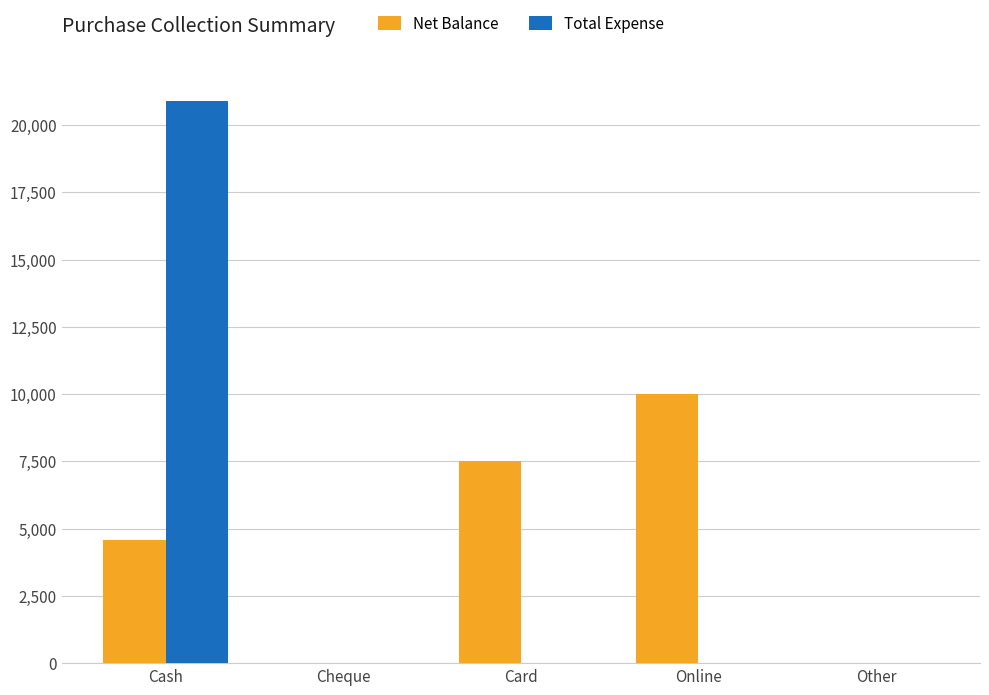

Where is Net Balance nearest to the value 5000?

Cash